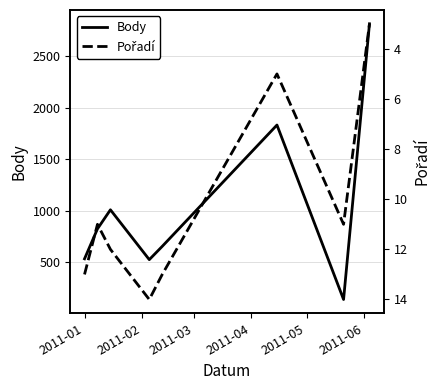

What is the maximum value for Body?

2814